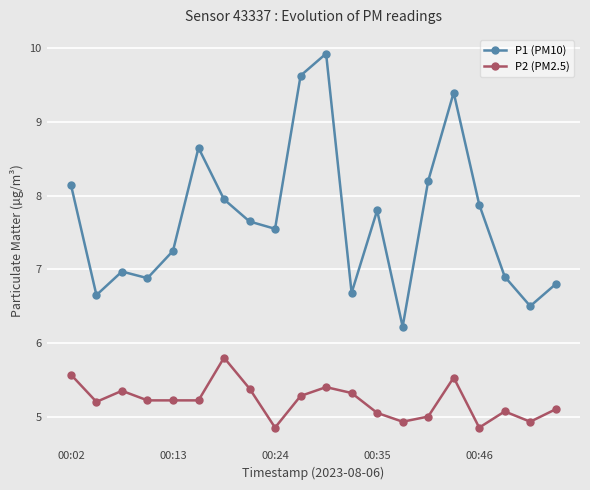

True or false: P2 (PM2.5) has more than 1 interior local peaks.

True